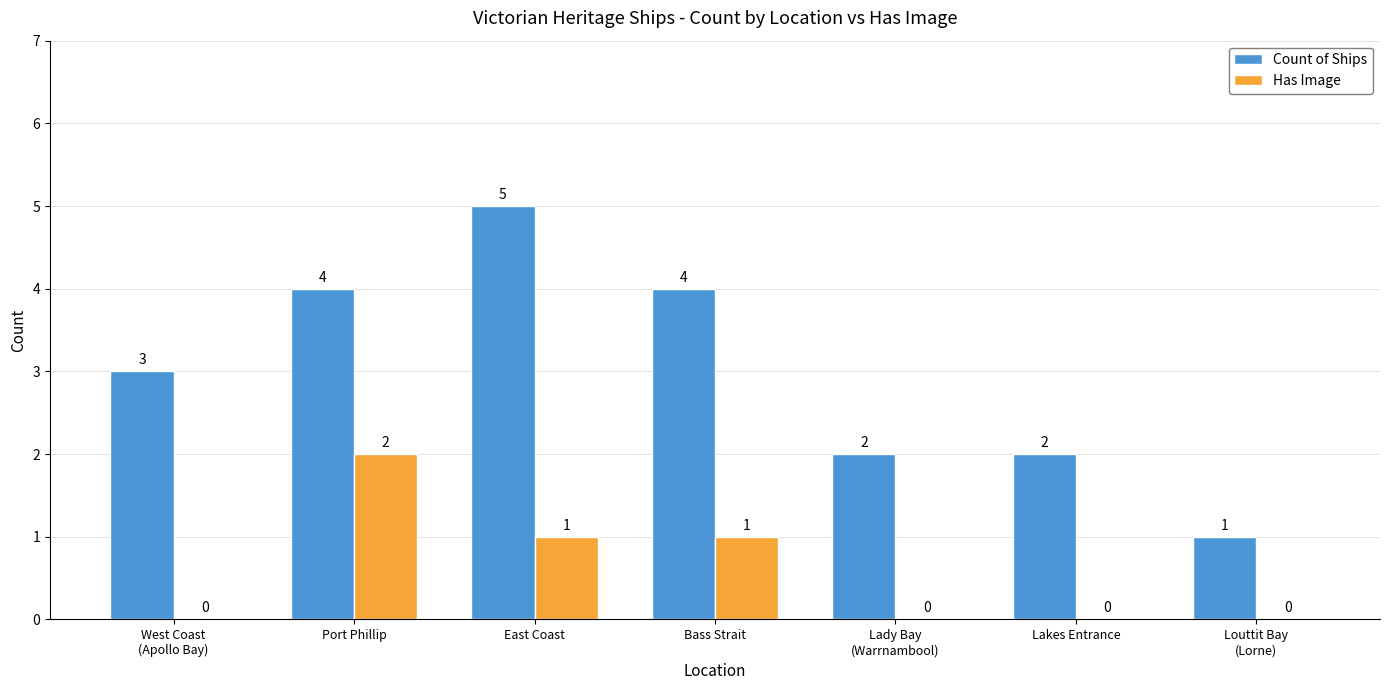

How many Has Image values are between 0 and 1?

6